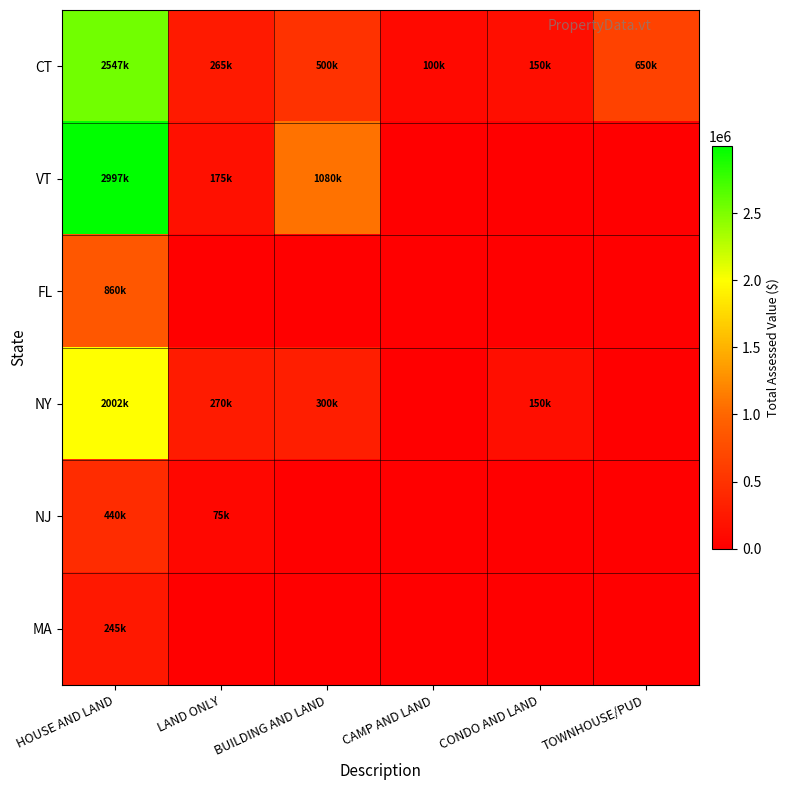

Which series has the widest spread of values?

VT